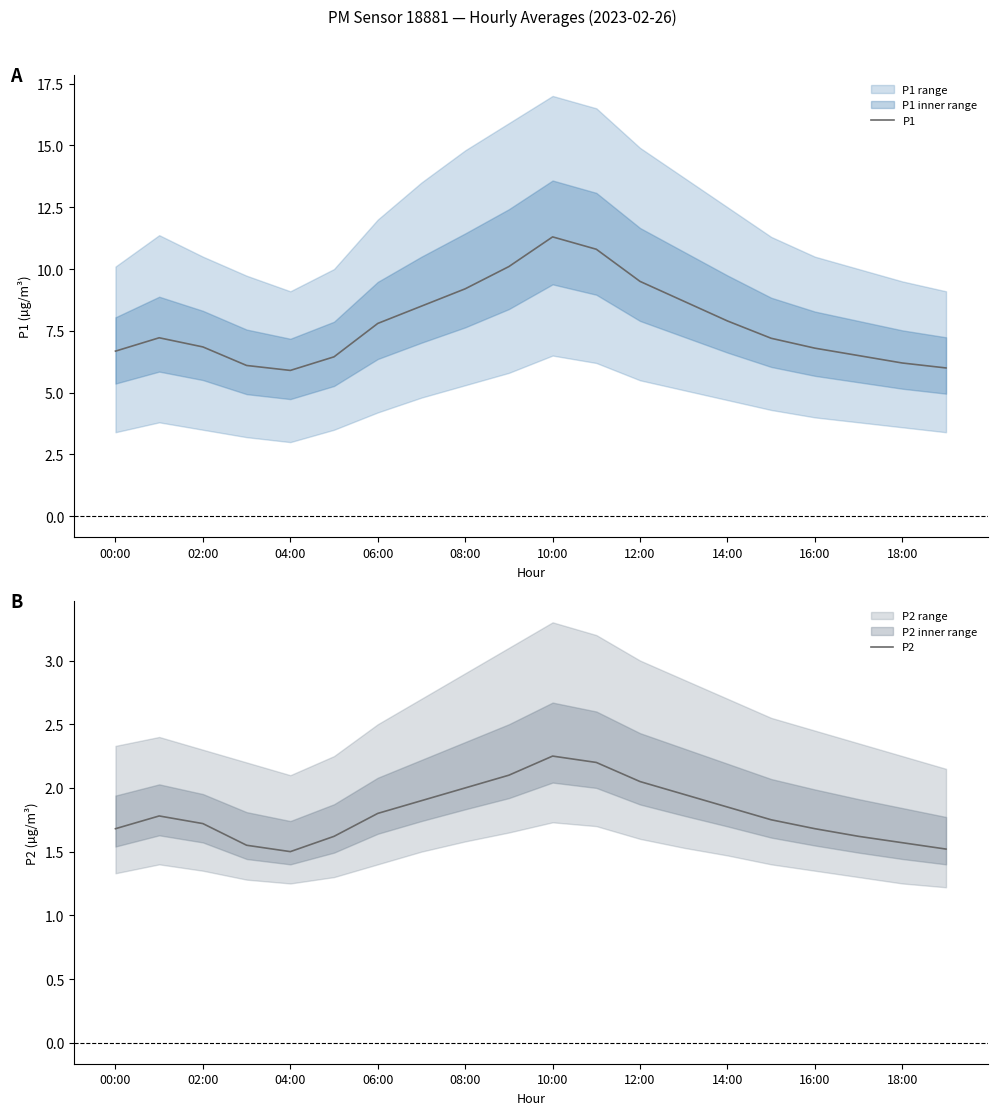

What are all the series names shown in the legend?

P1, P2